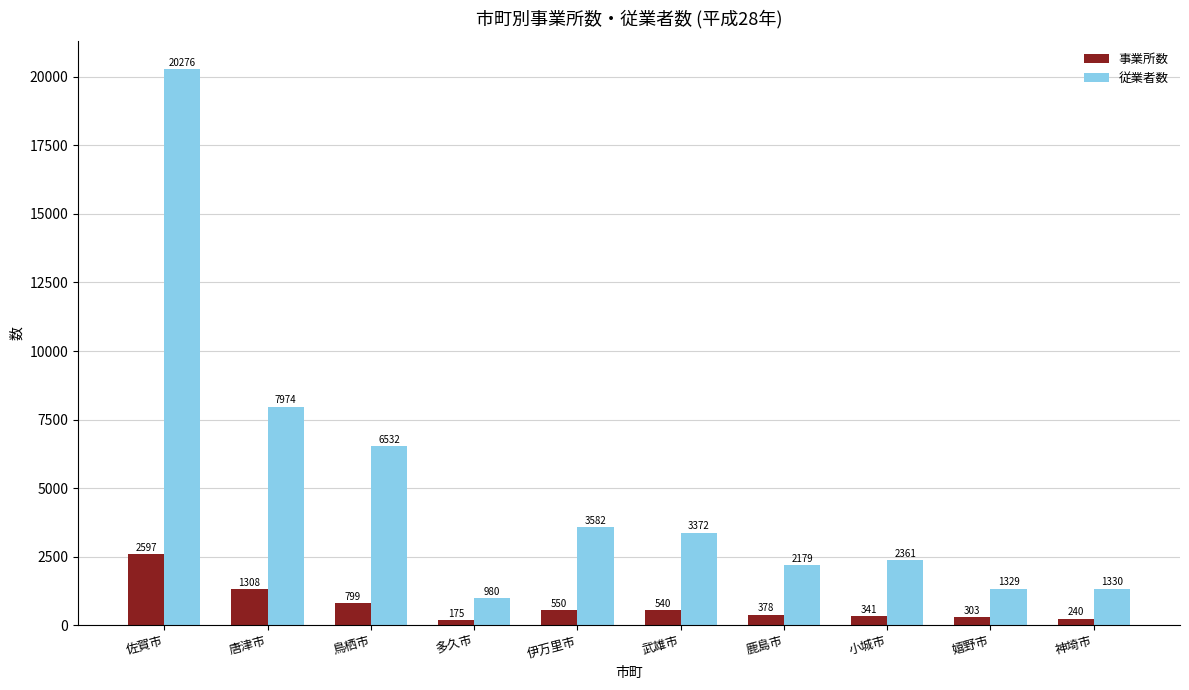

At how many categories does at least one series exceed 15308?

1